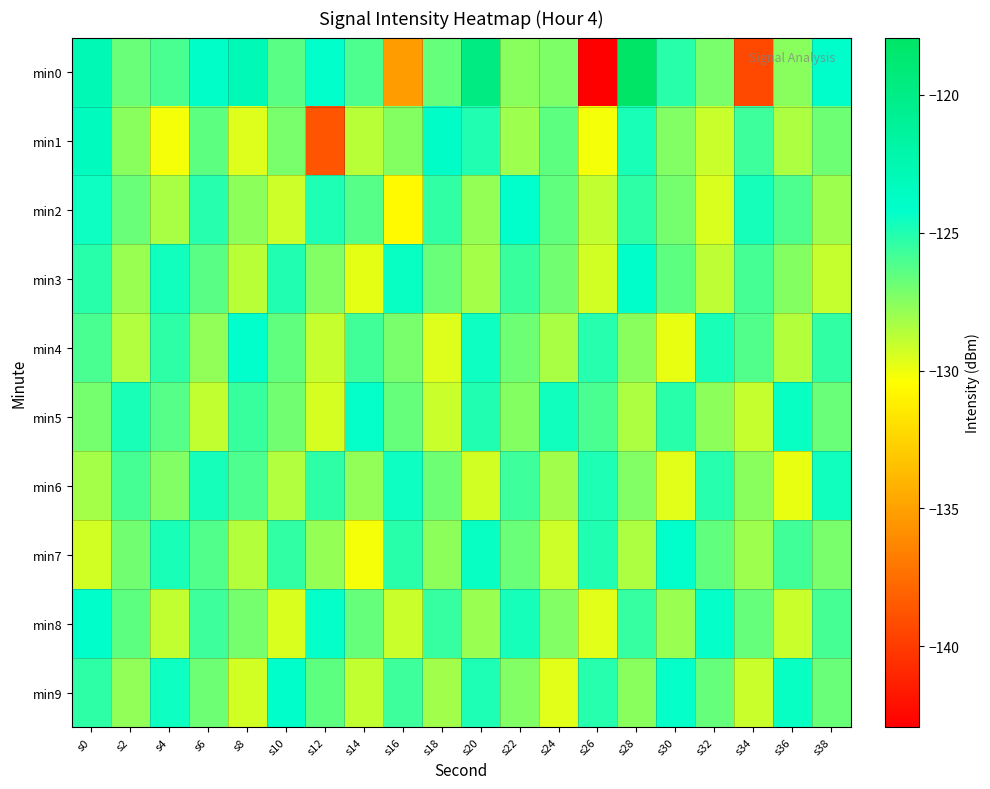

Which label corresponds to the smallest value in the chart?

s26